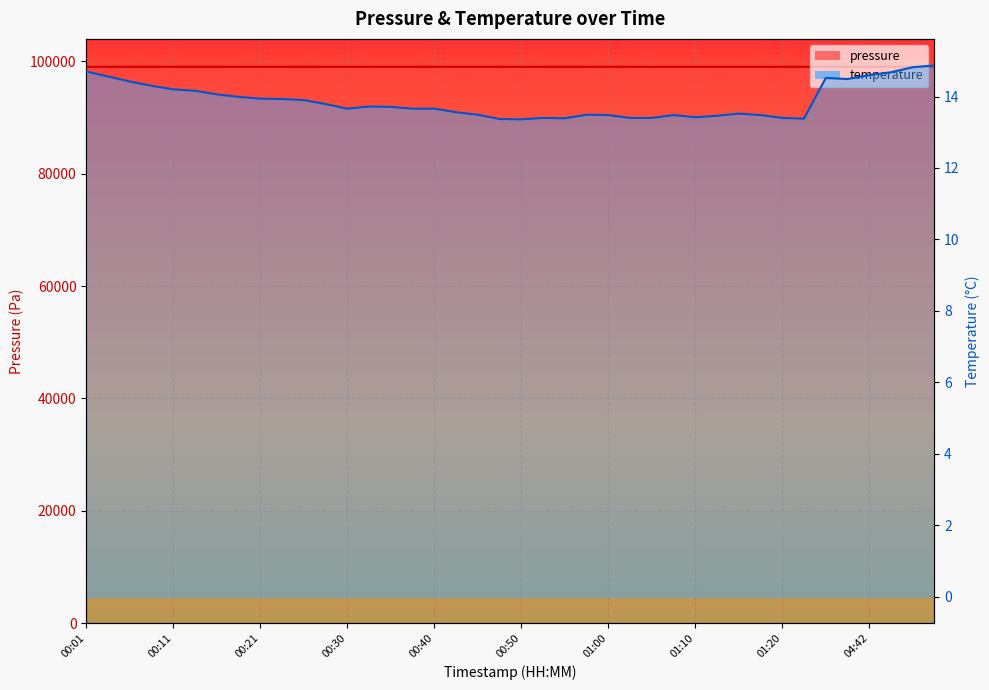

What is the total value across all series at 00:01?

99043.5